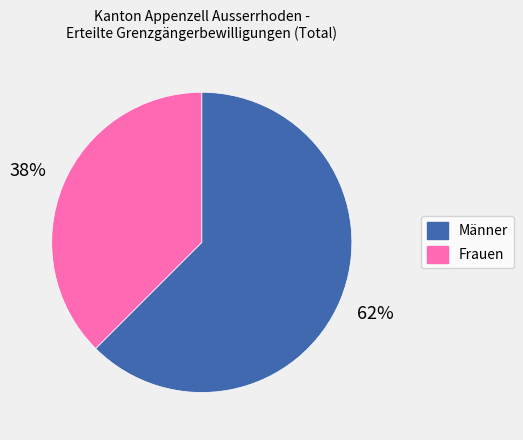

Is there any slice that represents more than half of the pie?

Yes